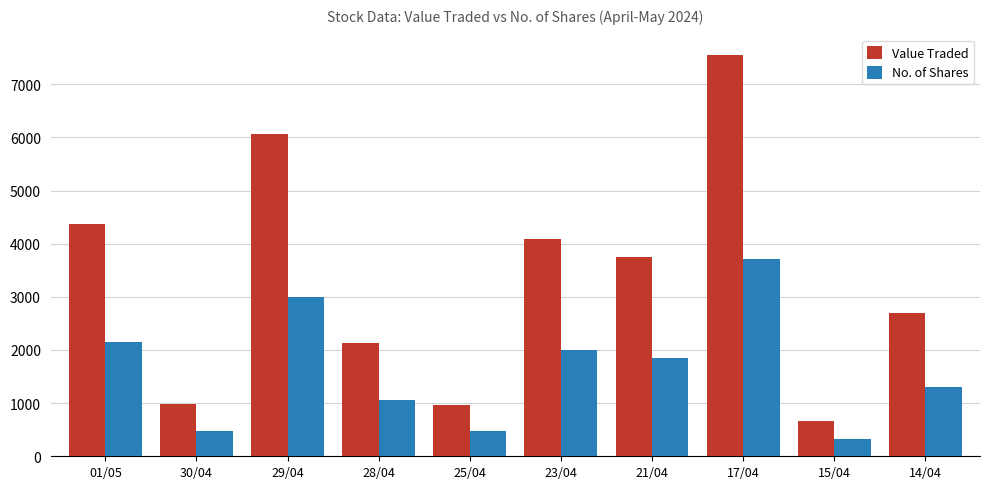

List the series in order of their overall mean, highest first.

Value Traded, No. of Shares